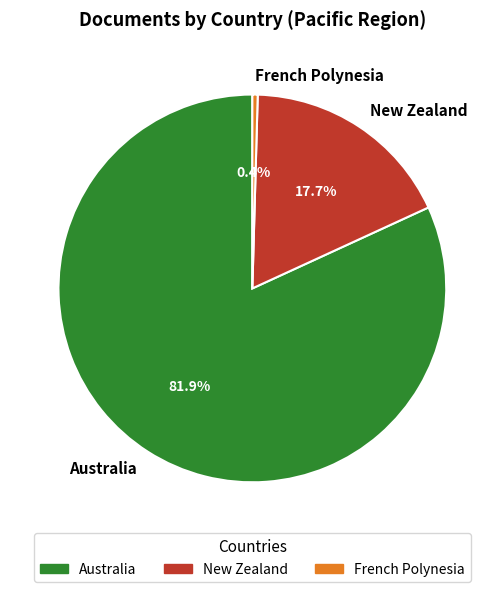

Rank the categories by value from highest to lowest.

Australia, New Zealand, French Polynesia